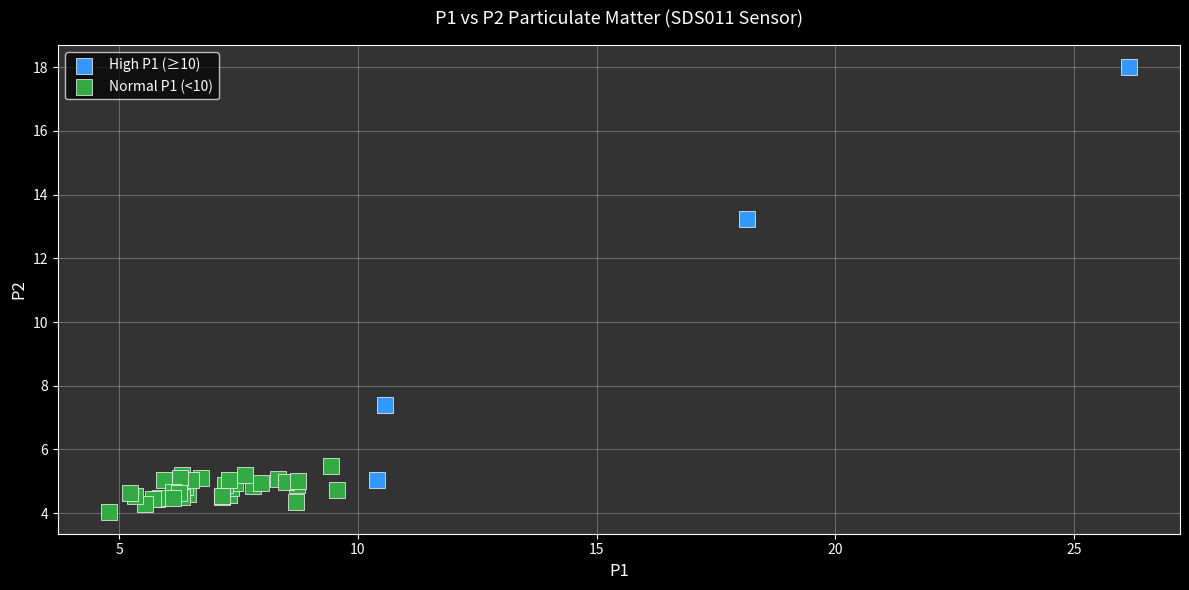

Which series has the largest Y range (max minus min)?

High P1 (≥10)